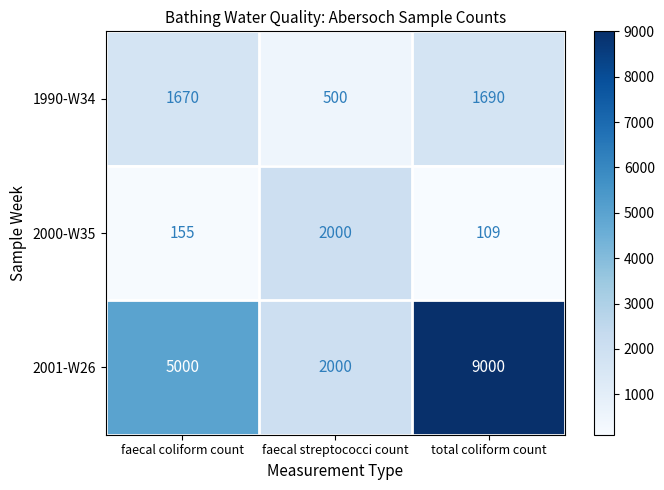

Where is 2001-W26 nearest to the value 5500?

faecal coliform count